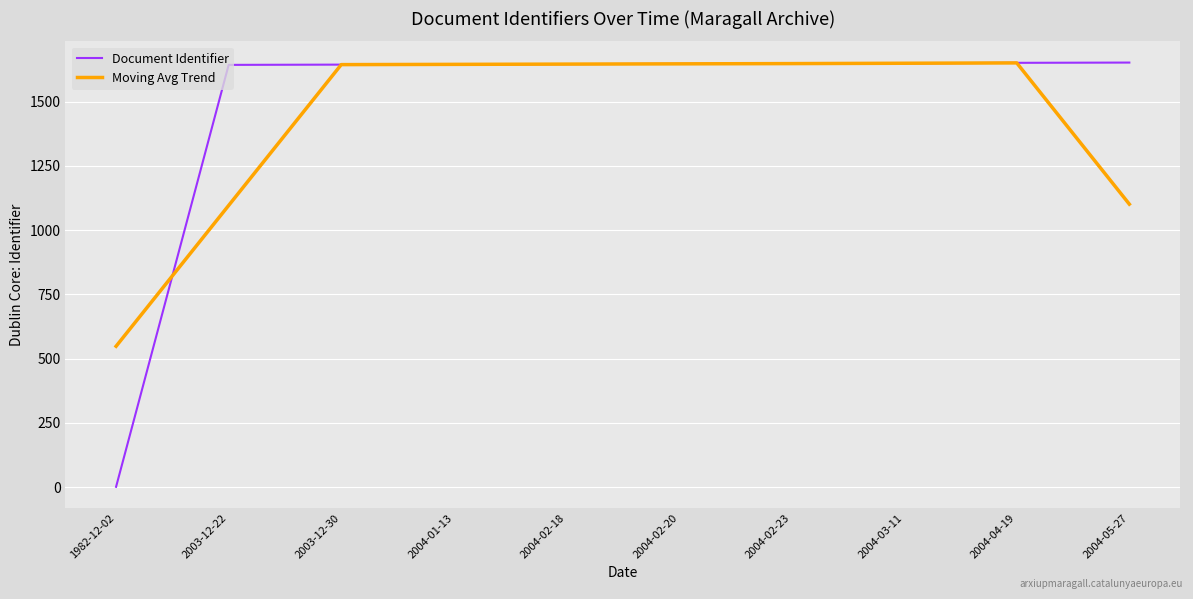

True or false: Moving Avg Trend and Document Identifier cross at least once.

True